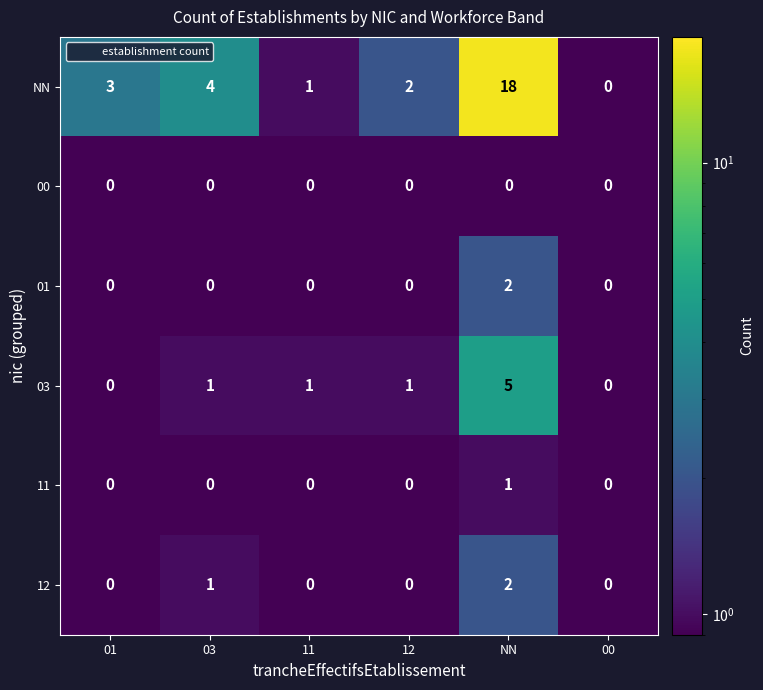

Count the 01 values in the range 0 to 1.

5